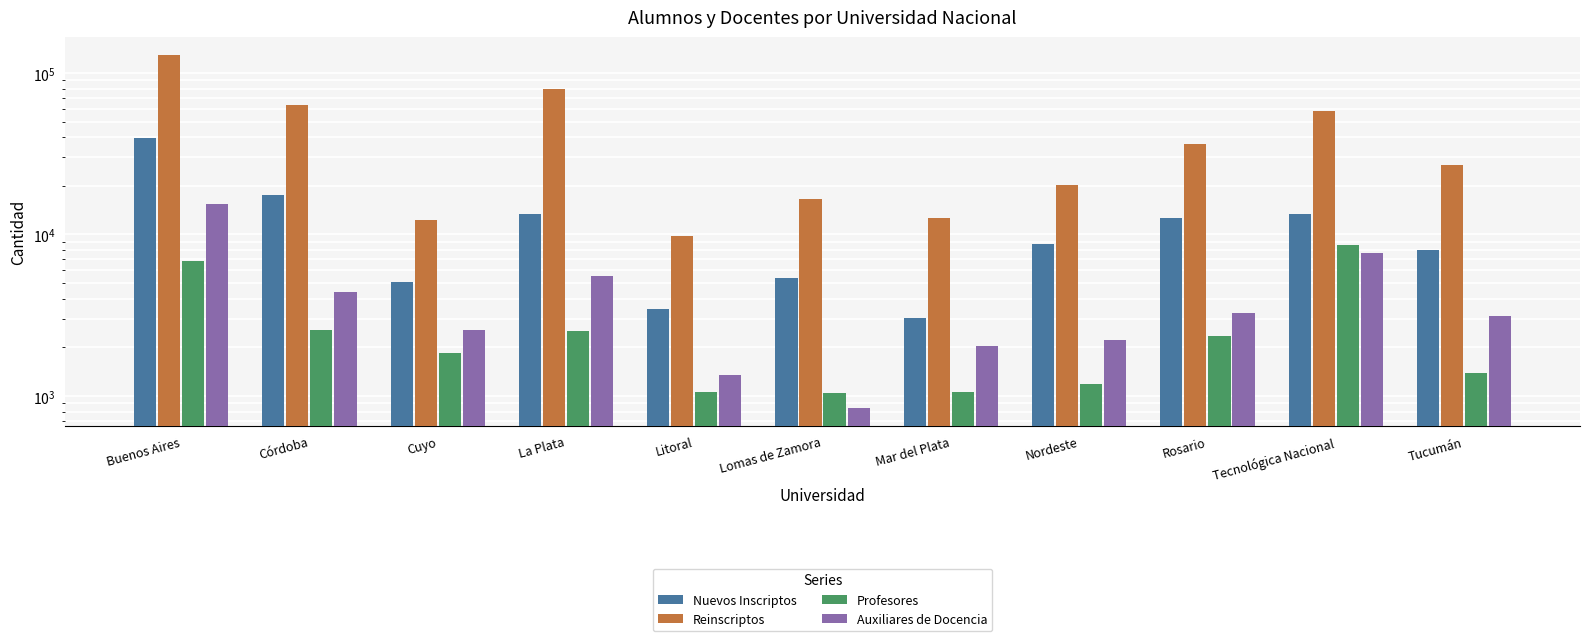

What is the total value across all series at Tecnológica Nacional?

88065